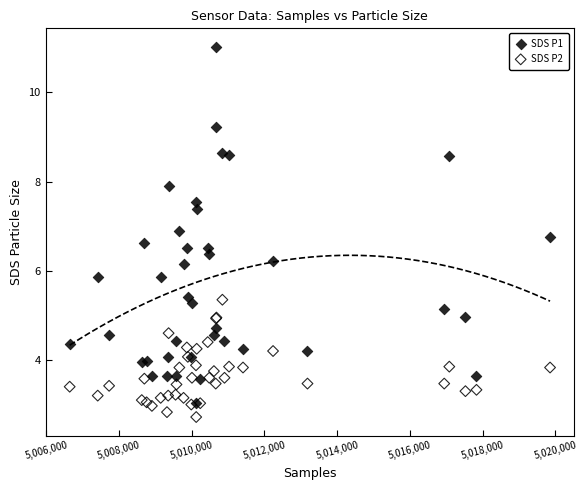

In the SDS P1 series, what Y value is closest to 7?

6.9